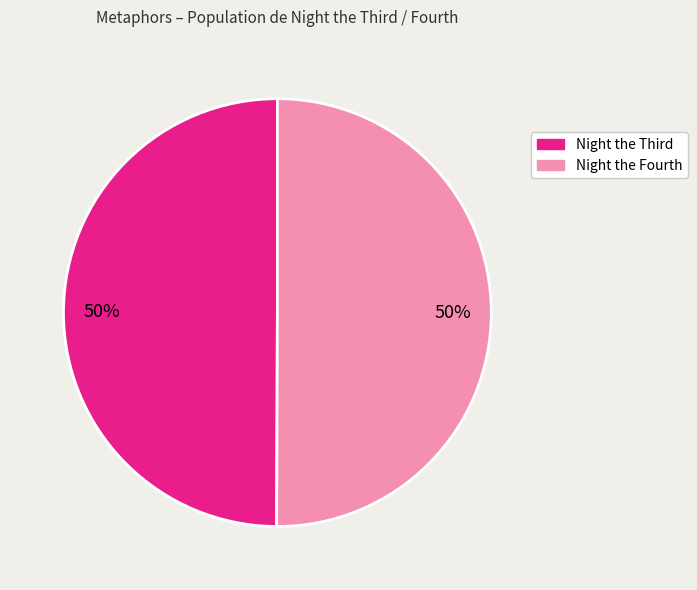

How many slices are in this pie chart?

2